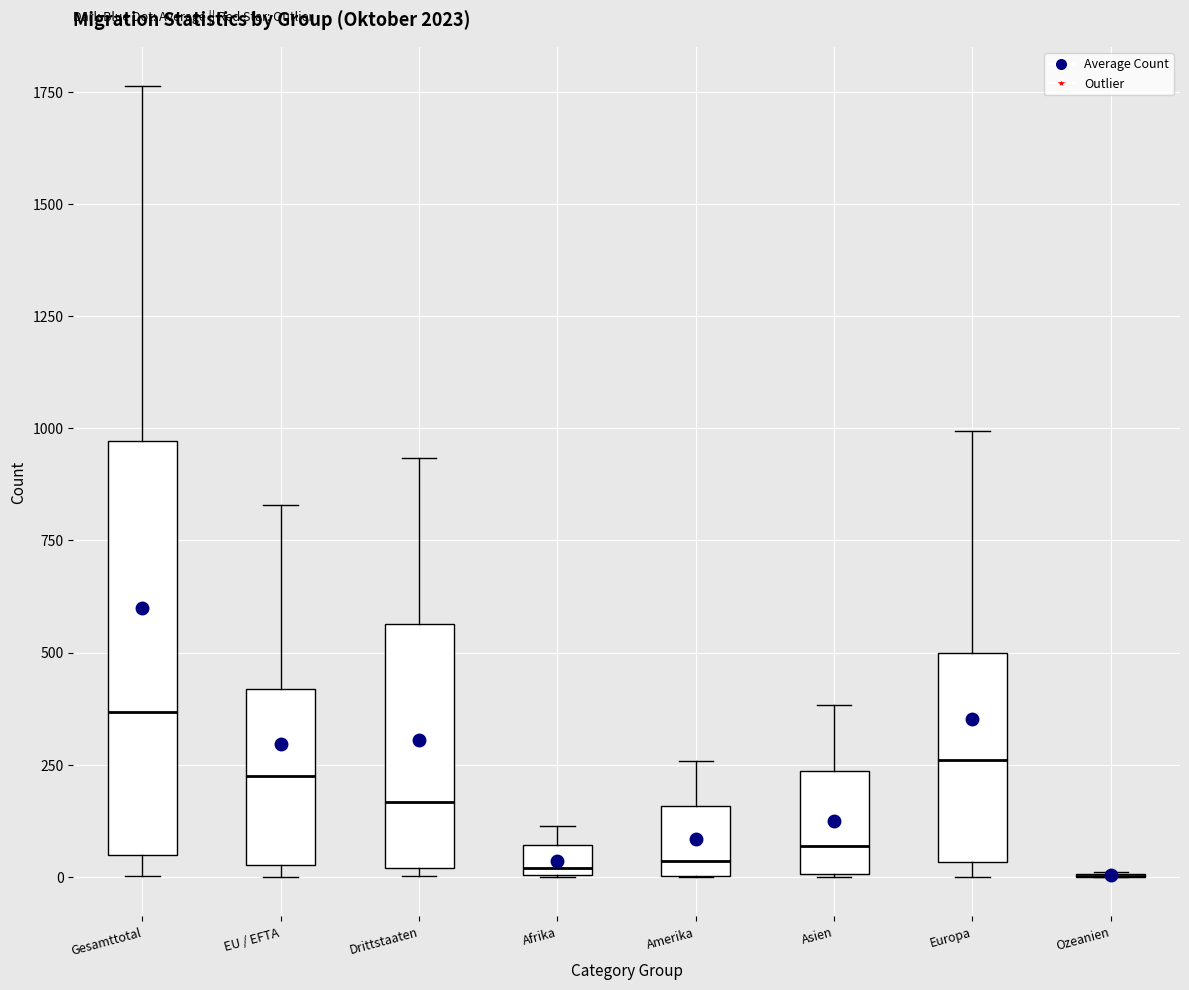

Which box is the tallest, from its lower edge to its upper edge?

Gesamttotal